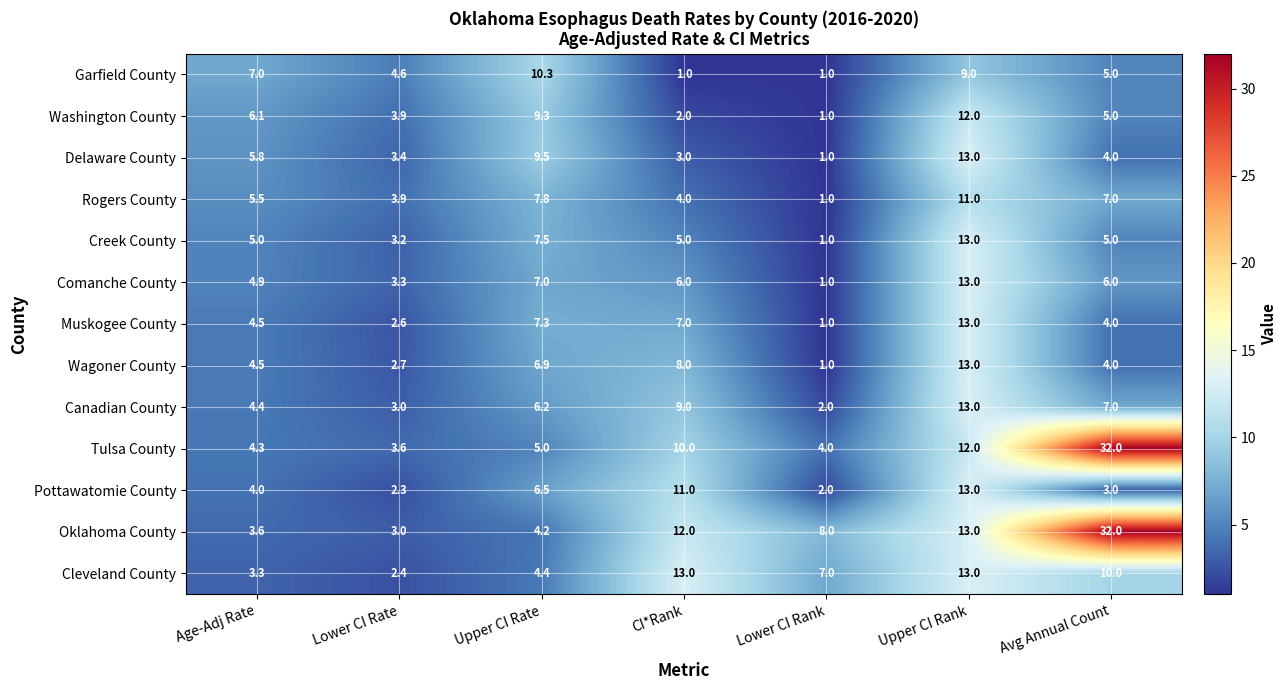

The Tulsa County series shows 2.1 at CI*Rank. True or false?

False